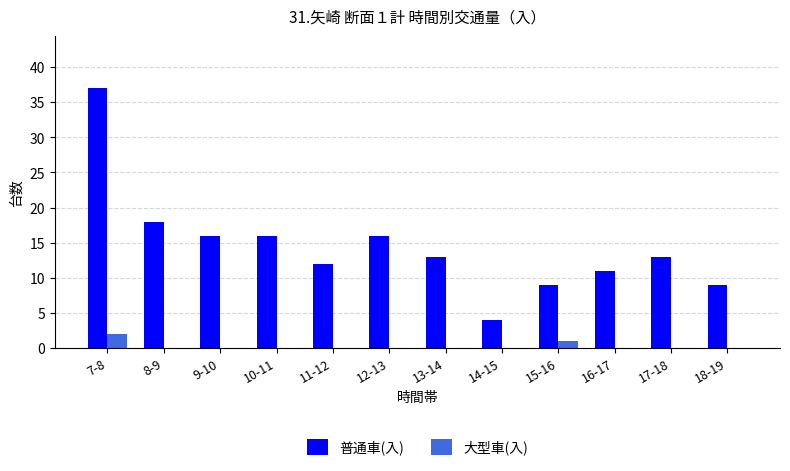

What is the sum of all 大型車(入) values?

3